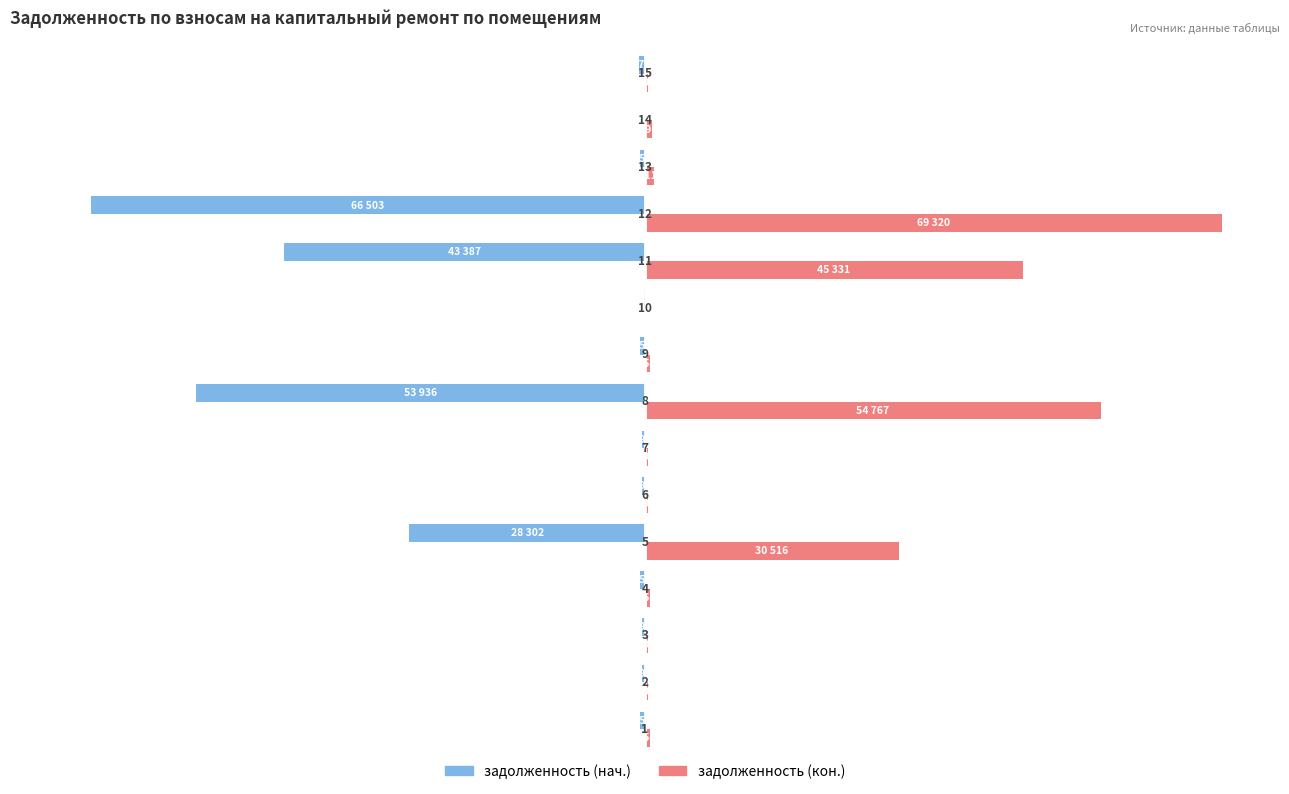

Which series has the widest spread of values?

задолженность (кон.)